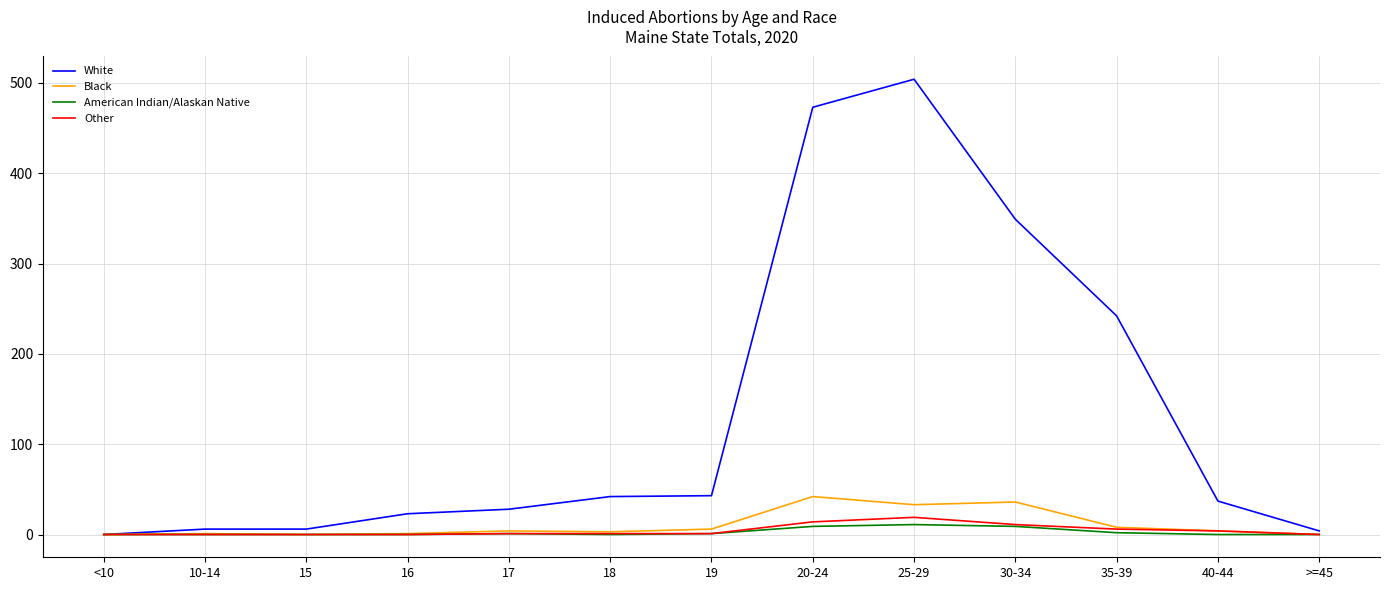

Where is White nearest to the value 252?

35-39